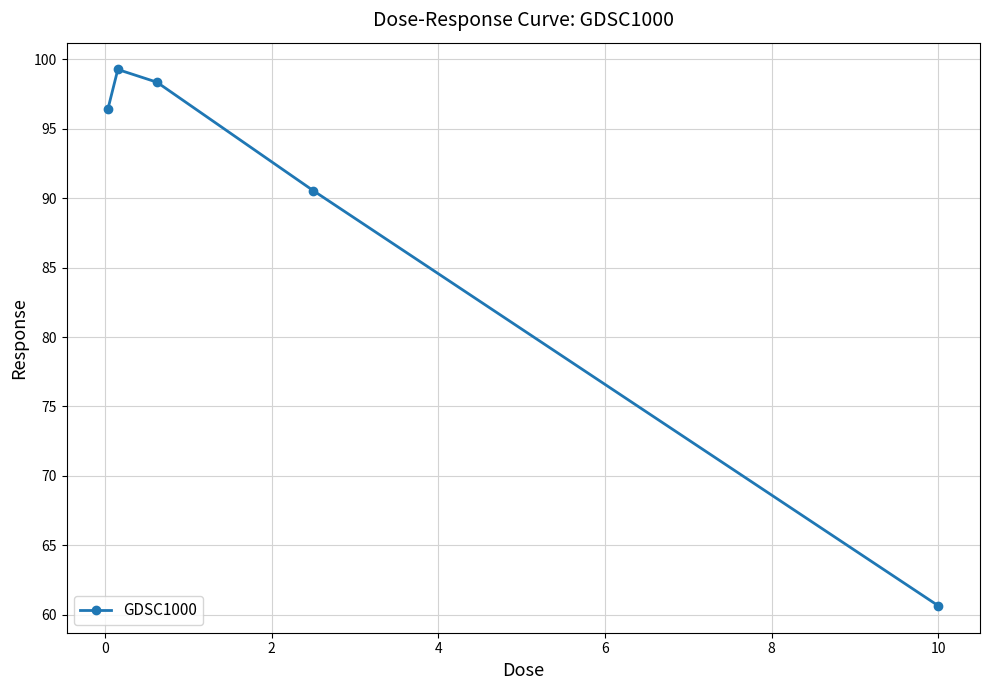

What is the difference between the maximum and minimum values?

38.6